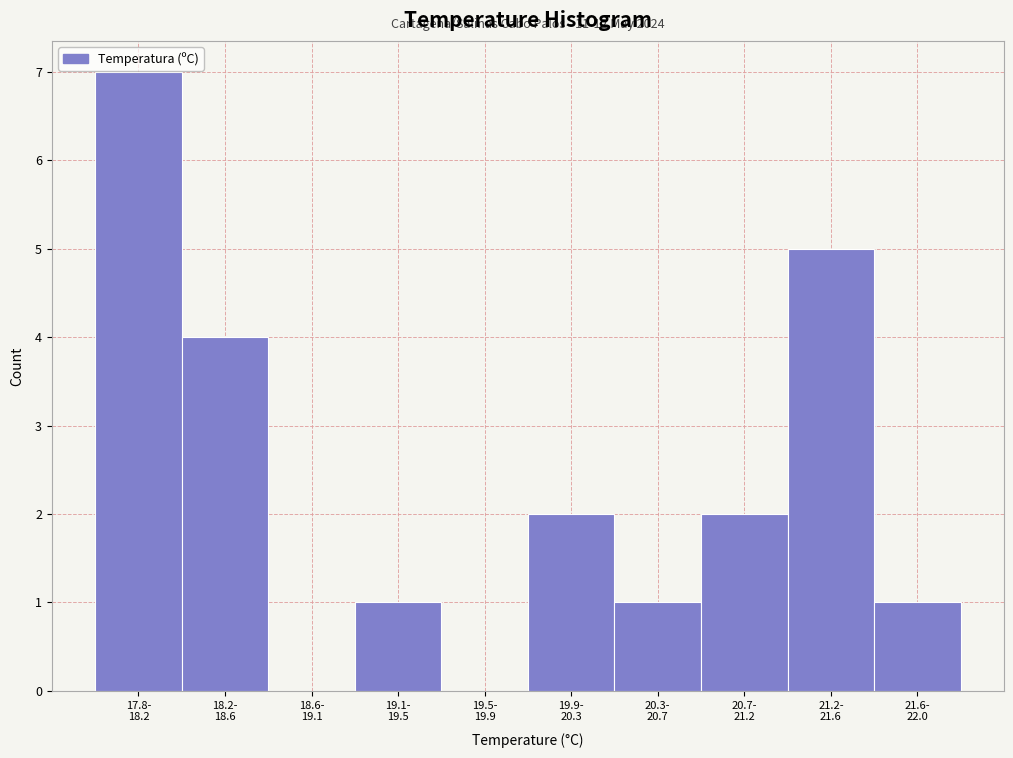

What is the greatest value displayed?

7